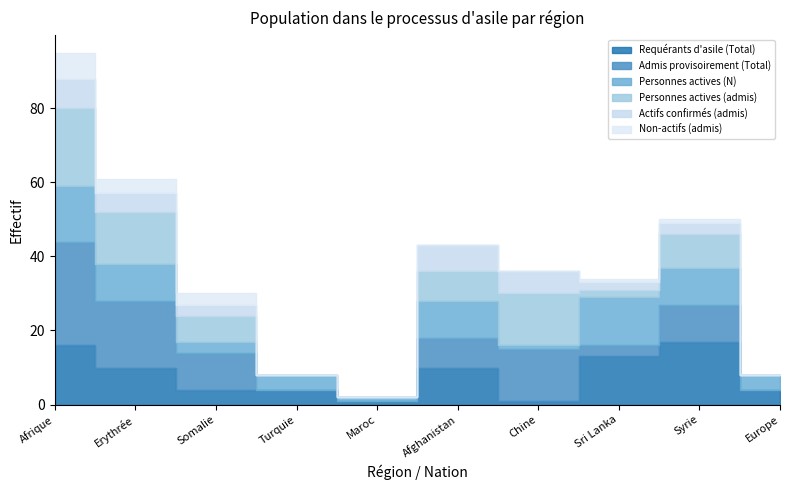

What is the value of the Personnes actives (N) point at the 3rd from the left?

3